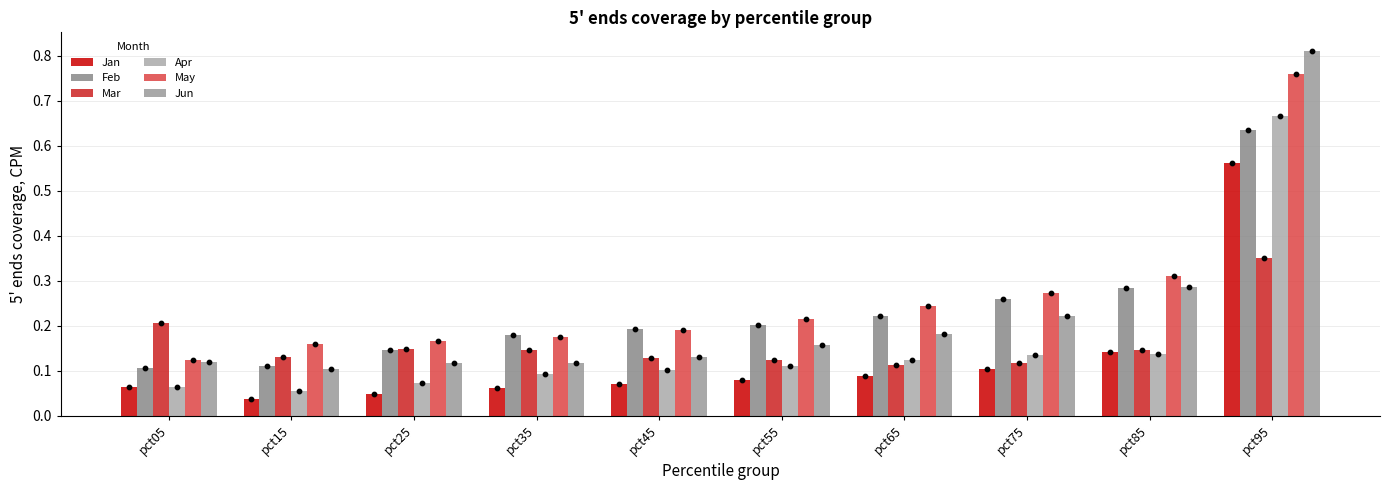

At which category is the sum across all series the highest?

pct95